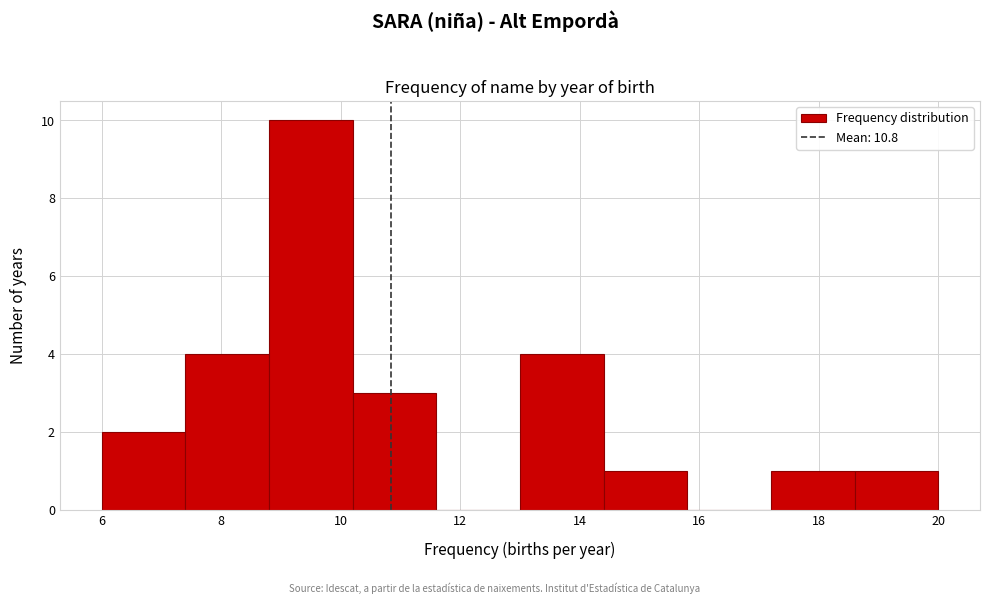

Reading left to right, list every bar in this chart as the range it spans on the x-axis followed by its height. The values are not printed on the chart, so give them approximately, as read against the axis.

6.0 to 7.4: 2
7.4 to 8.8: 4
8.8 to 10.2: 10
10.2 to 11.6: 3
11.6 to 13.0: 0
13.0 to 14.4: 4
14.4 to 15.8: 1
15.8 to 17.2: 0
17.2 to 18.6: 1
18.6 to 20.0: 1